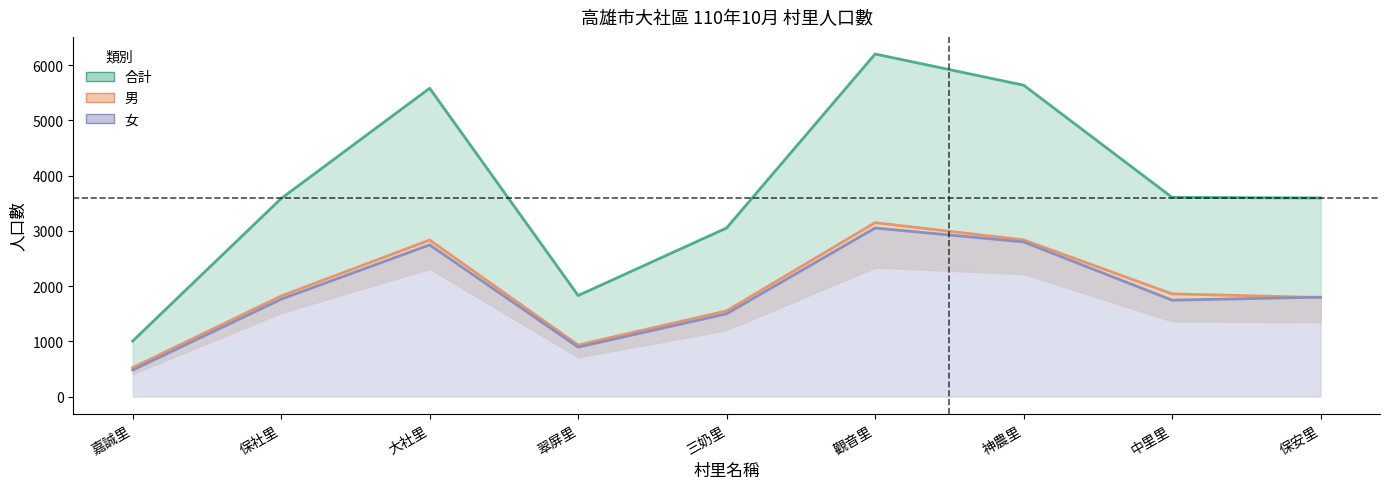

How many interior local valleys does the 女_line series have?

2